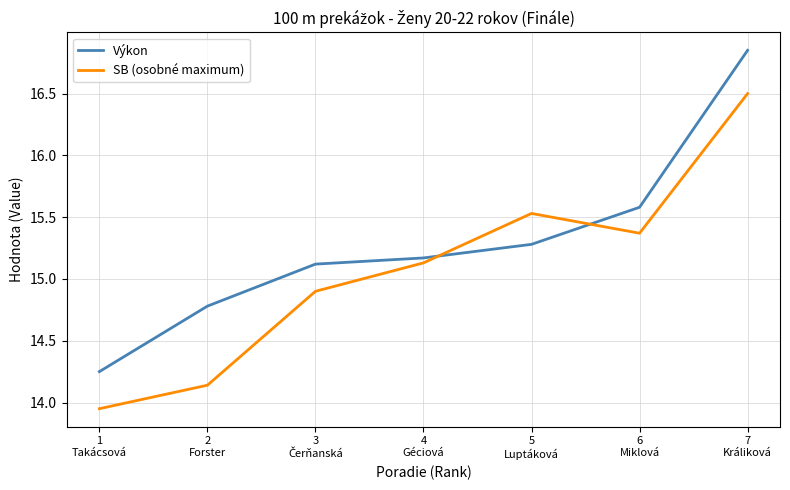

What is the difference between the highest and lowest values at 6
Miklová?

0.2